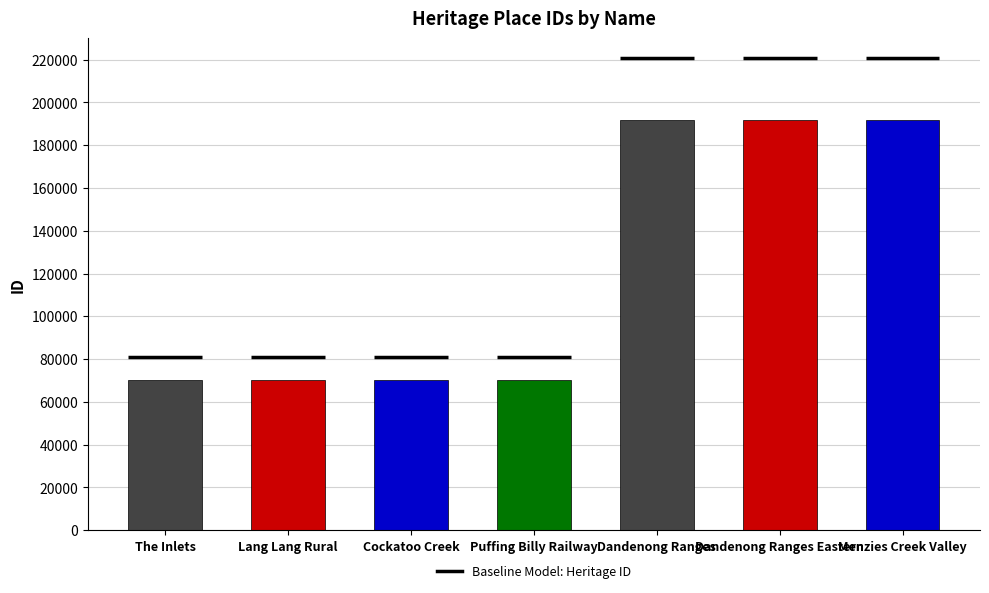

What is the label of the 6th bar from the left?

Dandenong Ranges Eastern